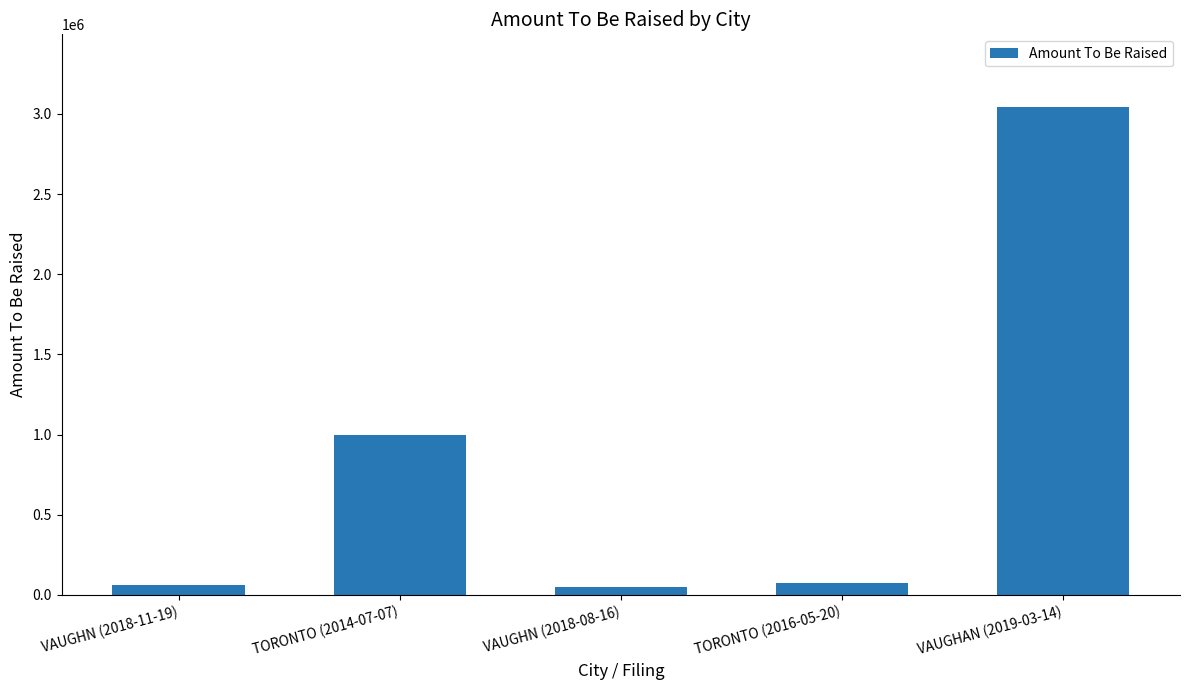

How many values are below 75000?

2